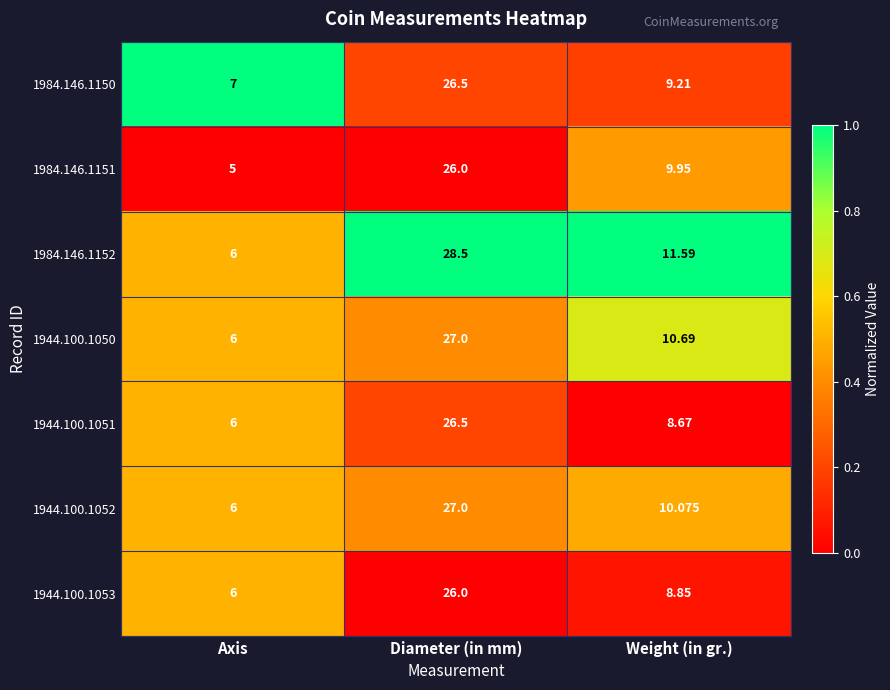

Where does the 1984.146.1150 series first go above 9?

Diameter (in mm)